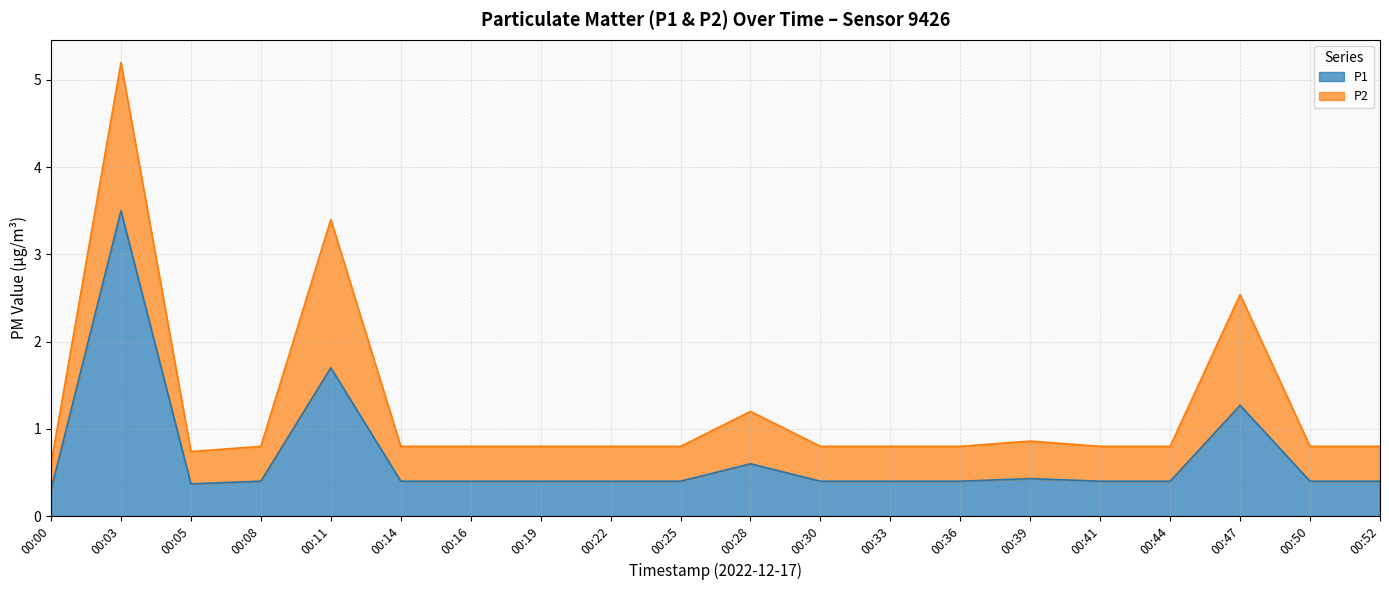

At which category does the chart reach its minimum across all series?

00:00